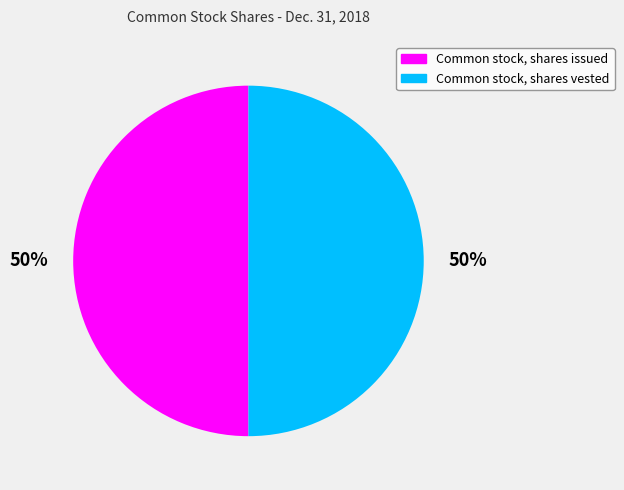

To the nearest percent, what portion does Common stock, shares issued represent?

50%